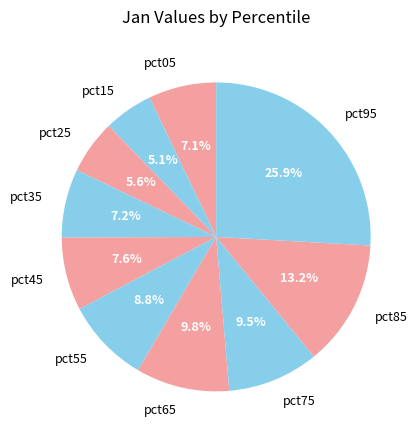

Count the number of slices in the pie.

10